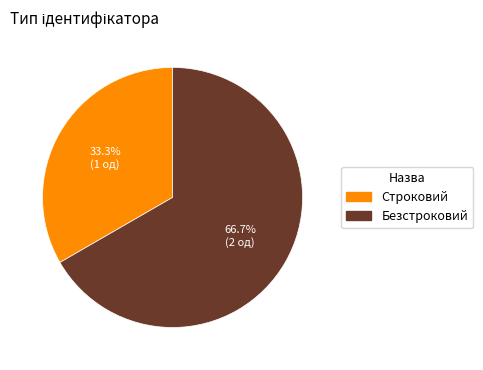

What is the total percentage of Безстроковий and Строковий?

100.0%